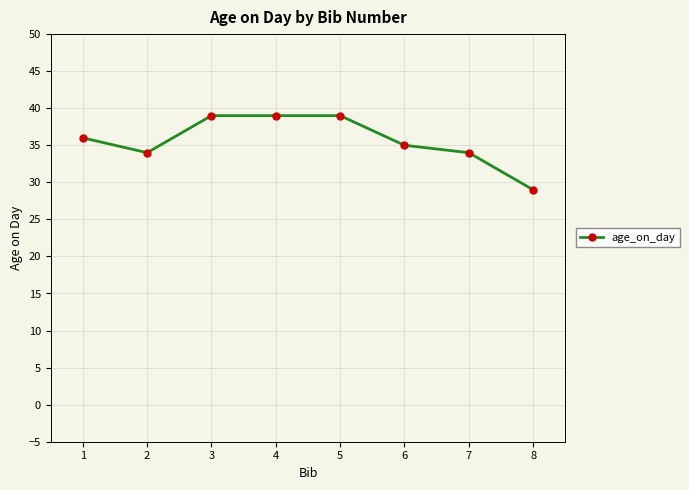

At which category does the chart reach its minimum across all series?

8